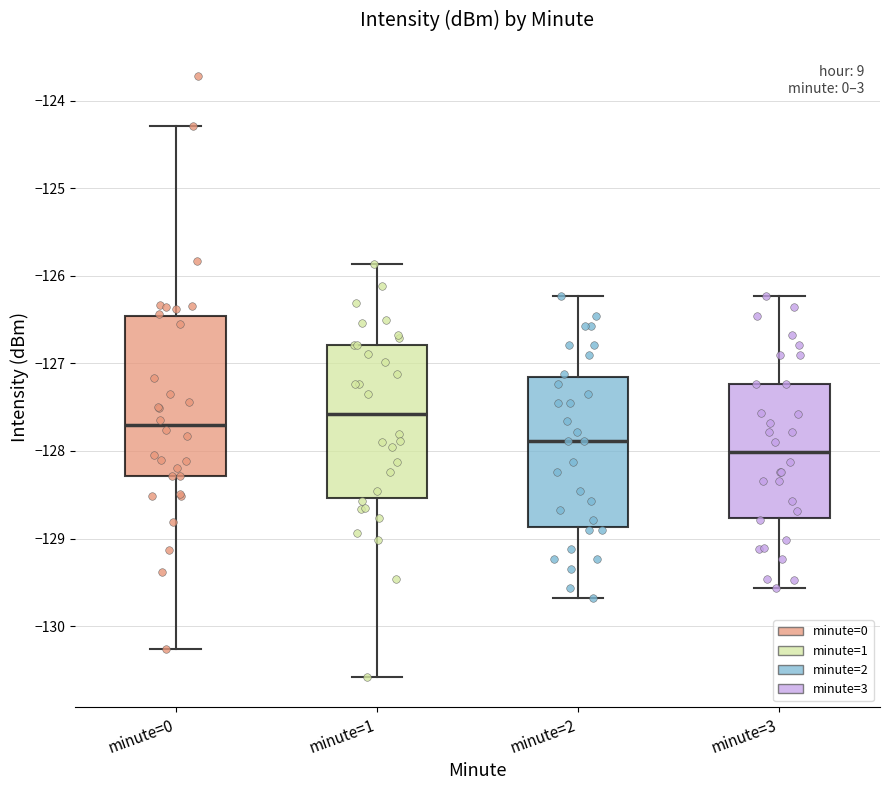

Where does the lower whisker of the box for minute=1 end on the y-axis? The values are not printed on the chart, so give them approximately, as read against the axis.

-130.6